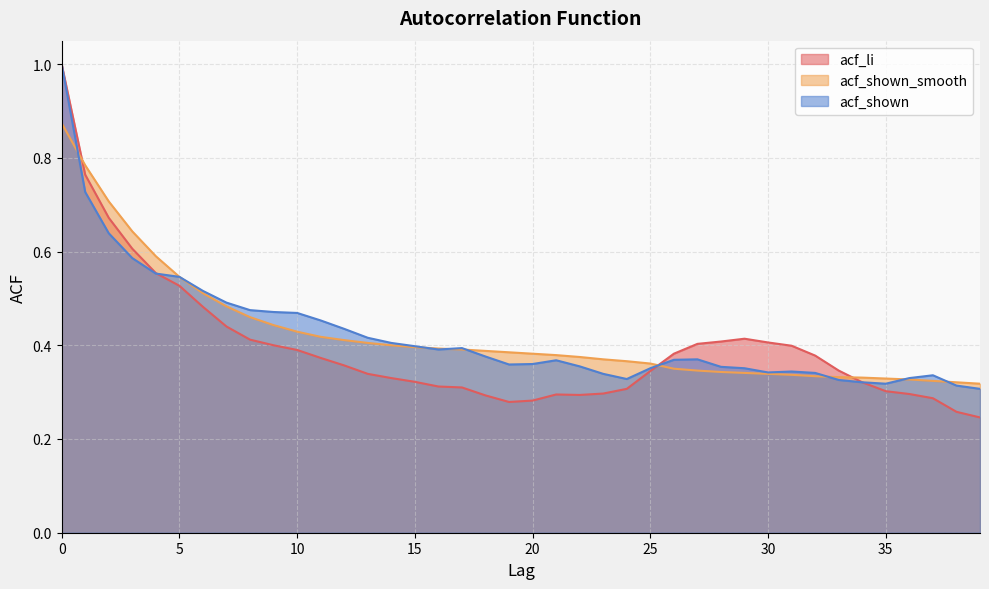

True or false: acf_shown and acf_li cross at least once.

True